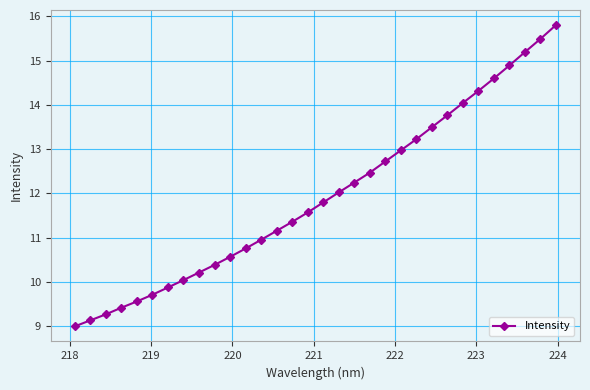

True or false: there are more than 2 points higher than both neighbors.

False